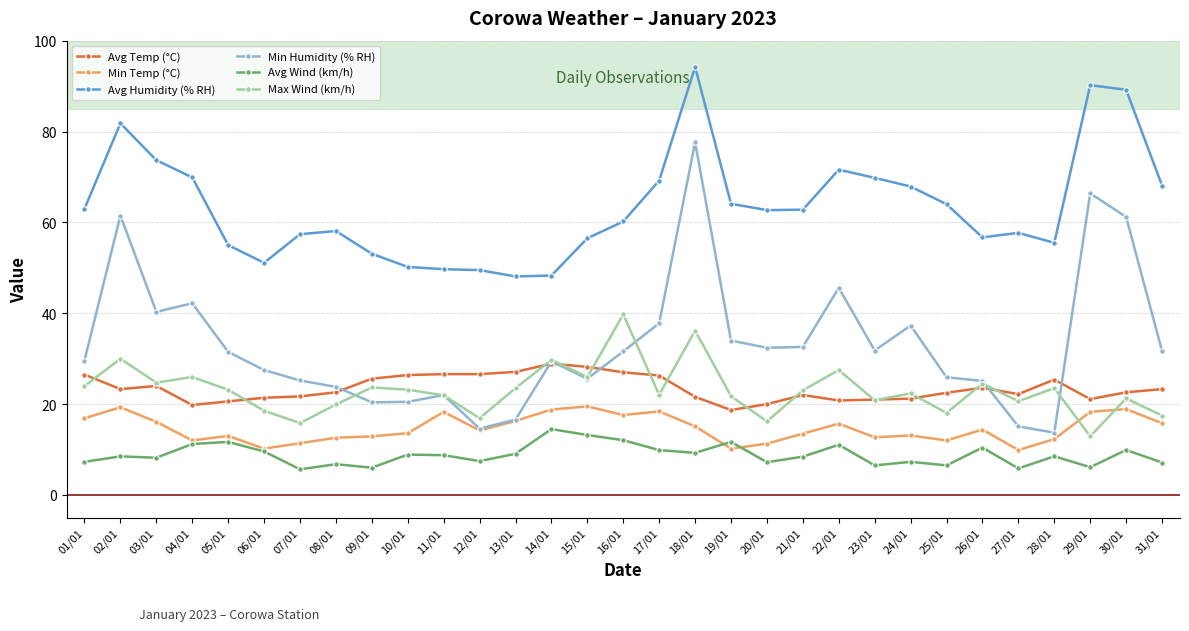

Is it true that Avg Wind (km/h) equals 2.3 at 26/01?

False